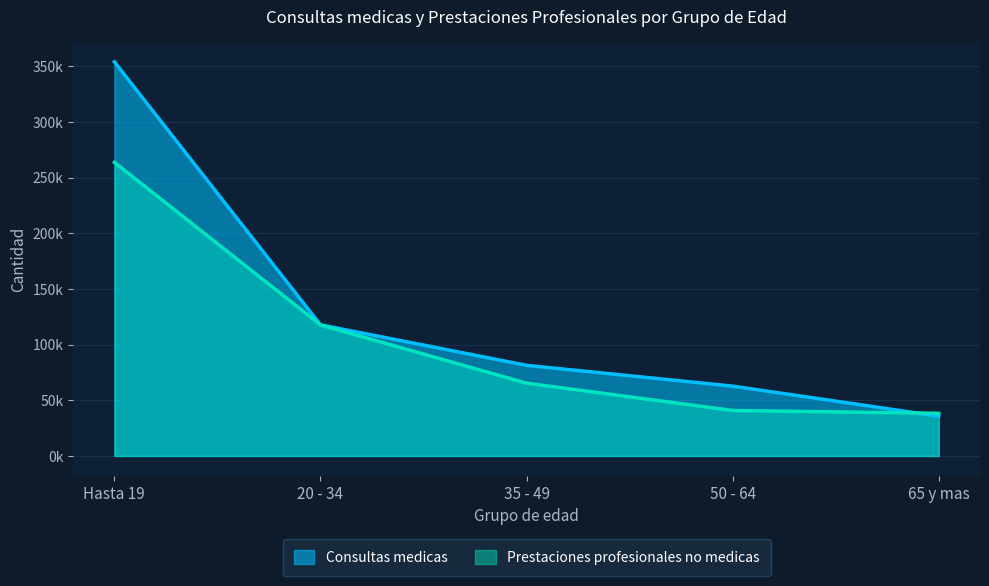

Which category has the highest value in the Prestaciones profesionales no medicas series?

Hasta 19